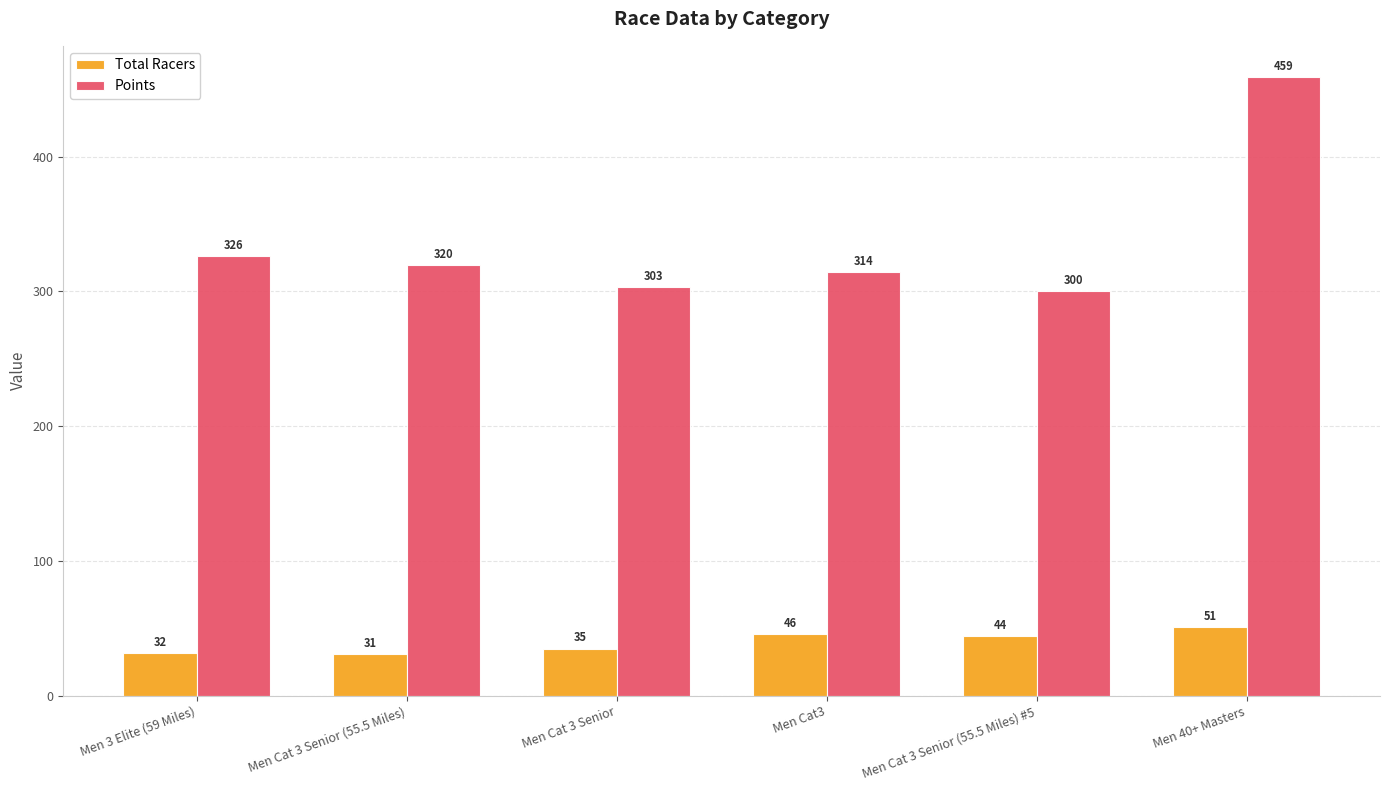

At which label does Points first exceed 320?

Men 3 Elite (59 Miles)